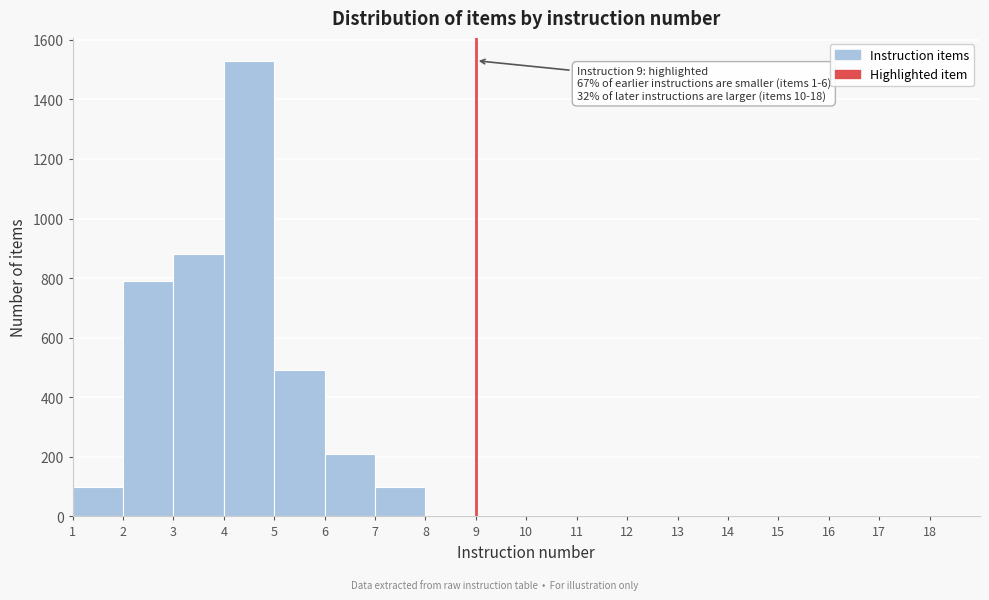

Which range on the x-axis has the tallest bar?

4 to 5